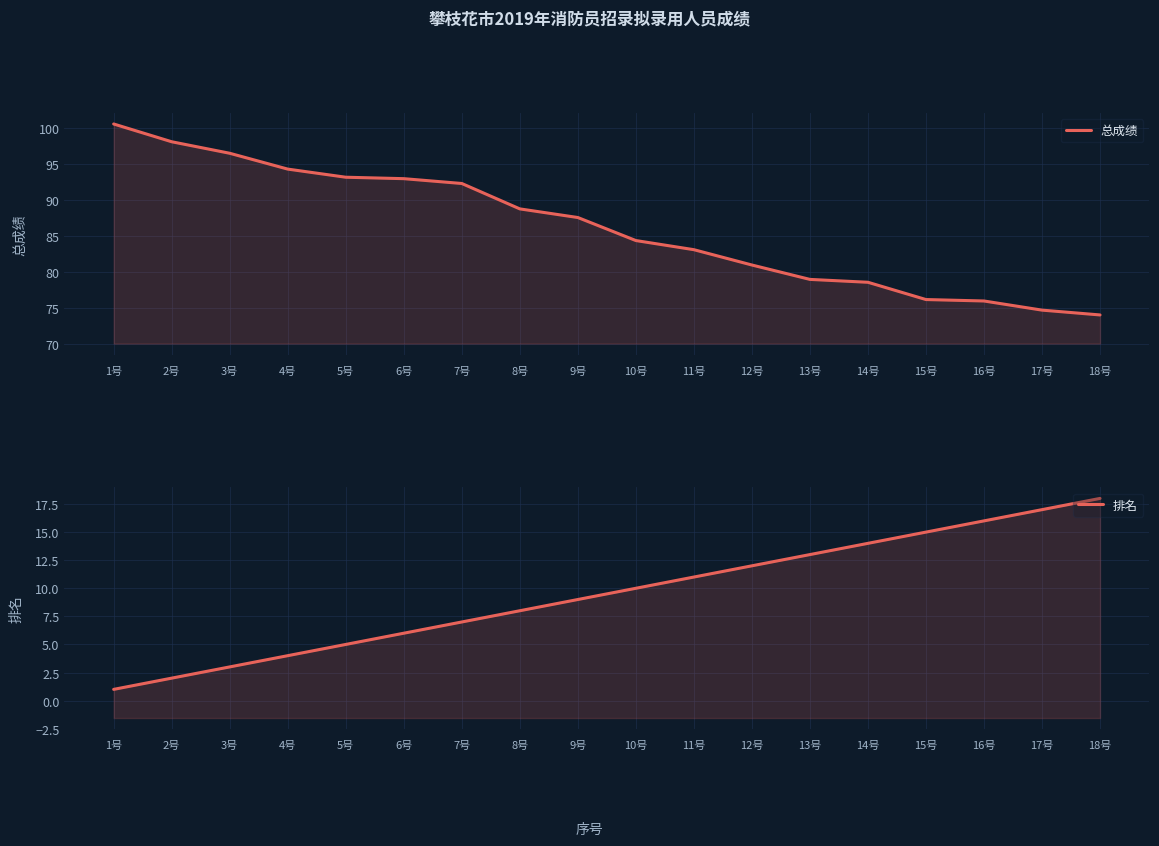

Reading right to left, what are all the values shown in this chart?

总成绩: 74.1	74.7	76.0	76.2	78.6	79.0	81.0	83.1	84.4	87.6	88.8	92.3	93.0	93.2	94.3	96.5	98.1	100.6
排名: 18.0	17.0	16.0	15.0	14.0	13.0	12.0	11.0	10.0	9.0	8.0	7.0	6.0	5.0	4.0	3.0	2.0	1.0